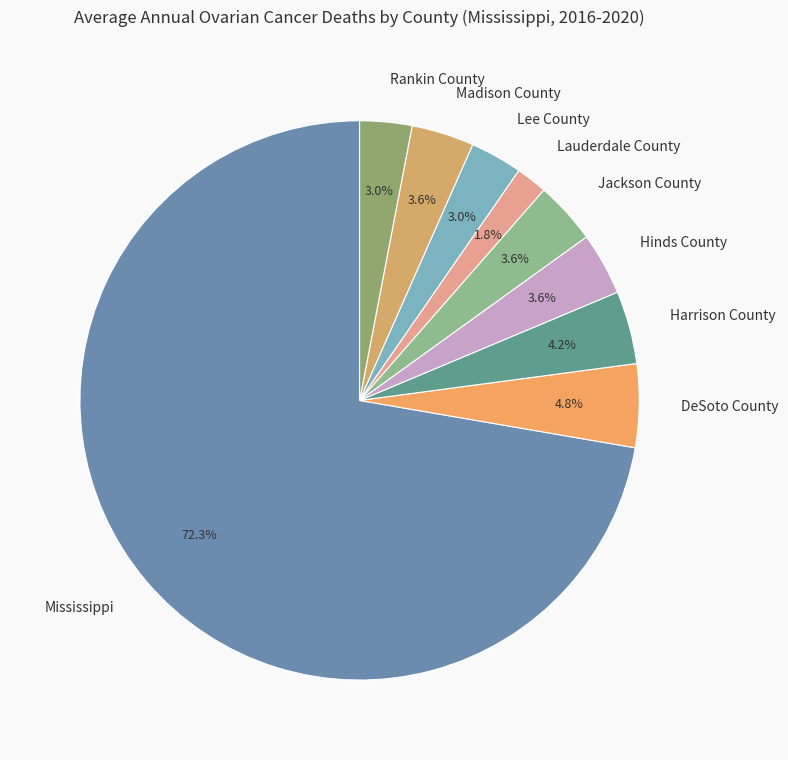

Is the sum of Mississippi and Lauderdale County greater than half?

Yes